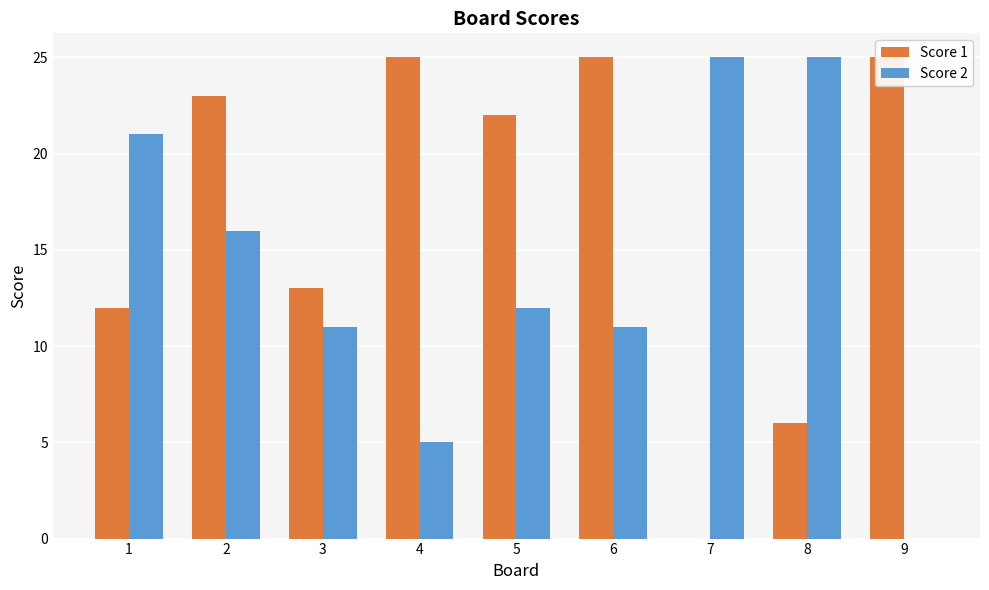

Which series has the largest total across all categories?

Score 1